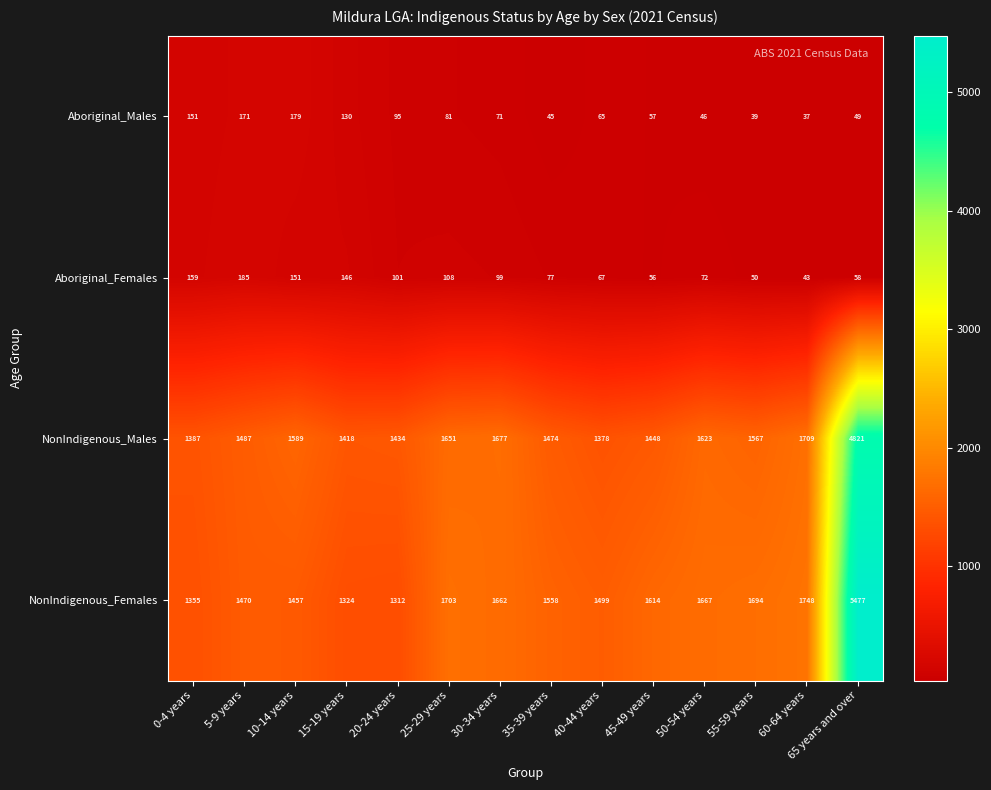

The Aboriginal_Males series shows 37 at 60-64 years. True or false?

True